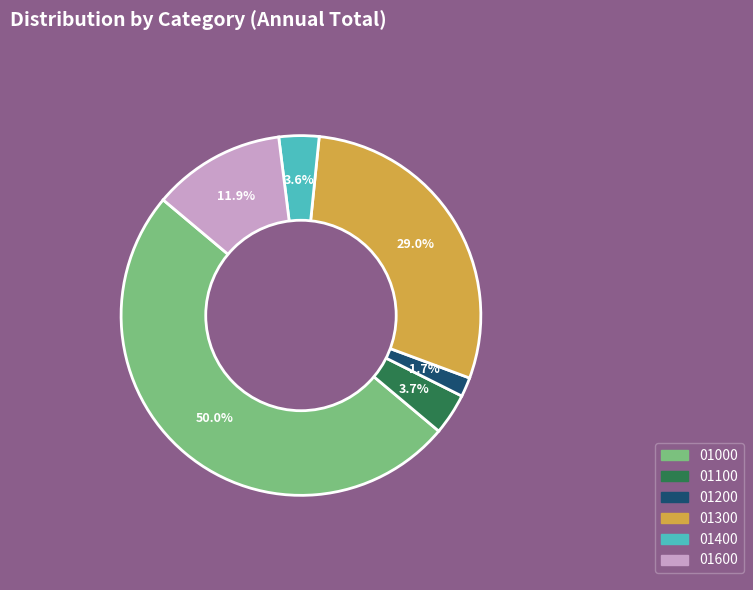

Count the number of slices in the pie.

6